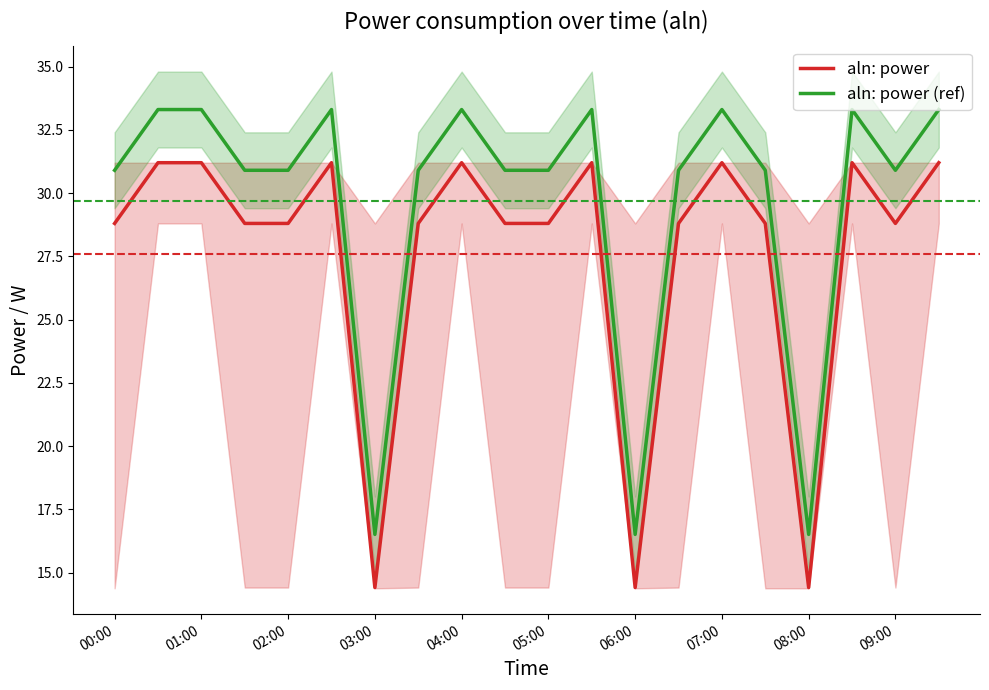

Where is aln: power (ref) nearest to the value 24?

00:00